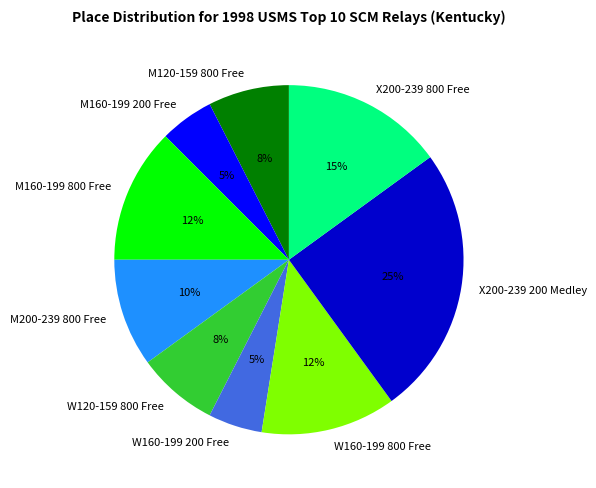

Which slice is the largest?

X200-239 200 Medley